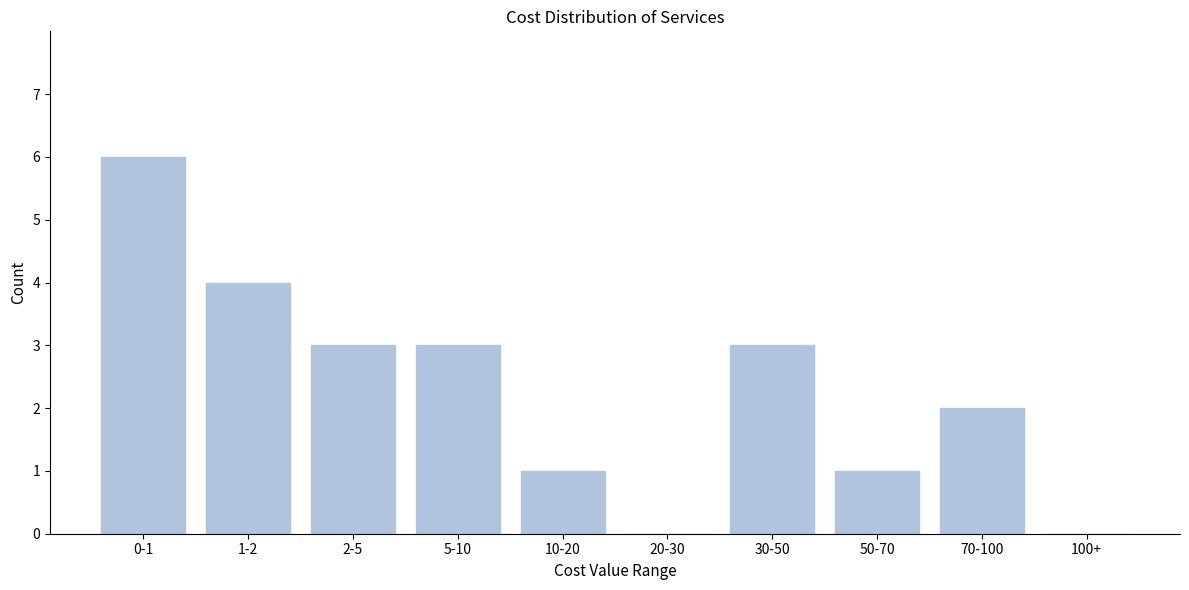

Reading right to left, list all the values displayed in this chart.

100+=0	70-100=2	50-70=1	30-50=3	20-30=0	10-20=1	5-10=3	2-5=3	1-2=4	0-1=6